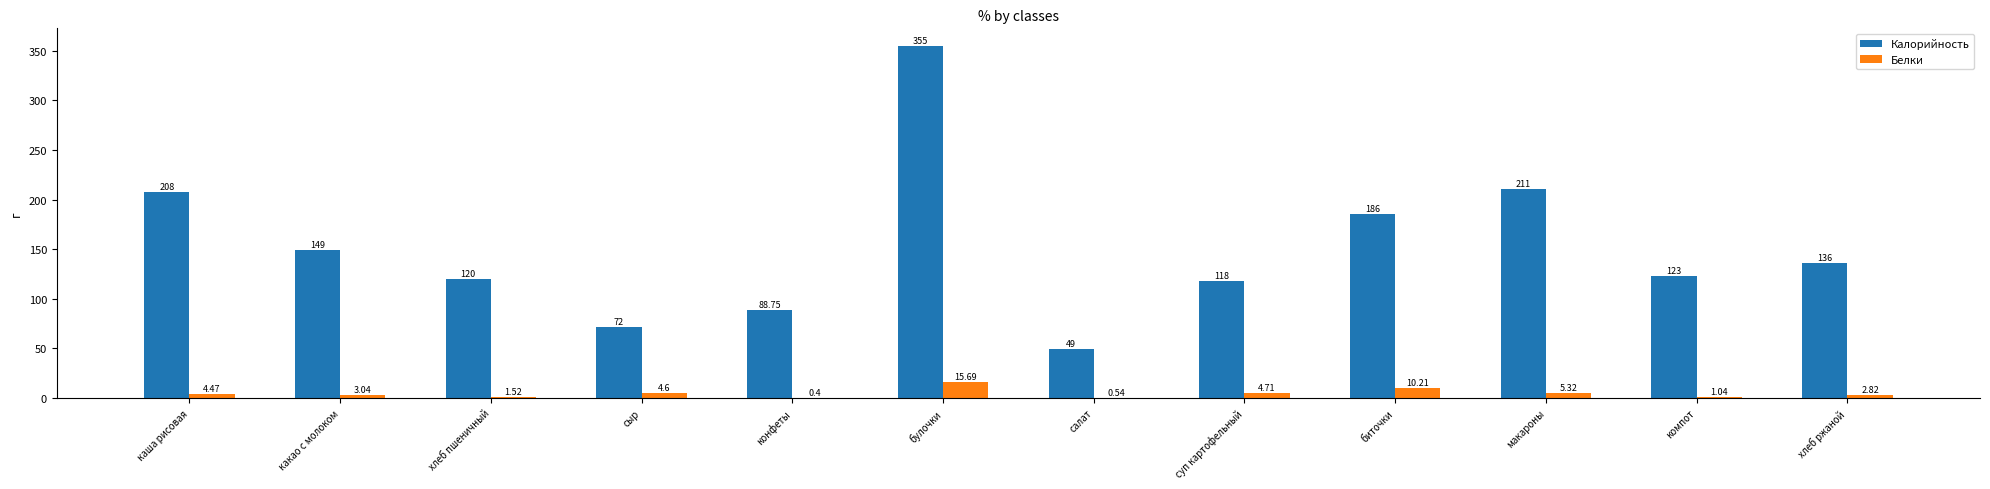

Which category has the highest value across all series?

булочки